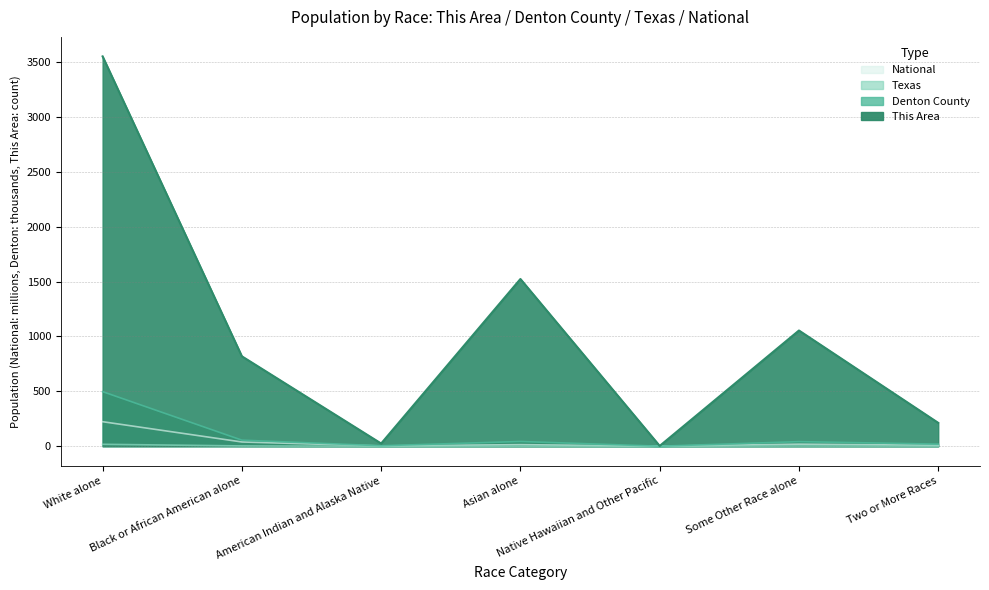

Which category has the highest value in the National series?

White alone